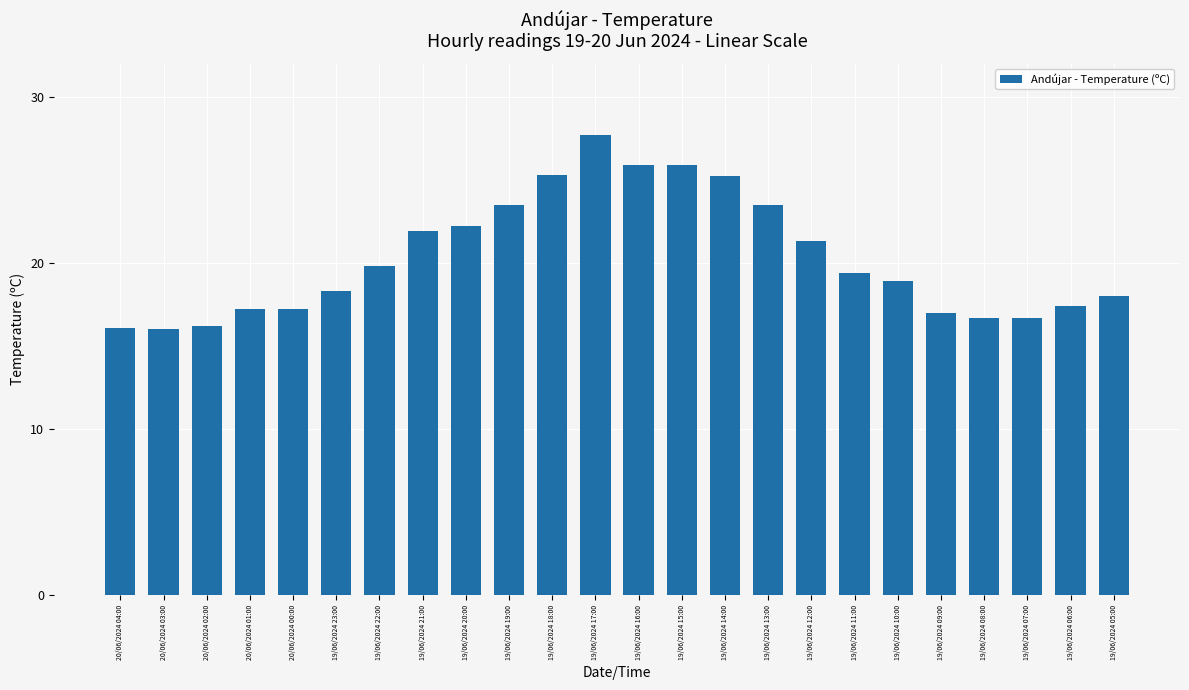

What is the ratio of the value at 19/06/2024 23:00 to the value at 19/06/2024 16:00?

0.7